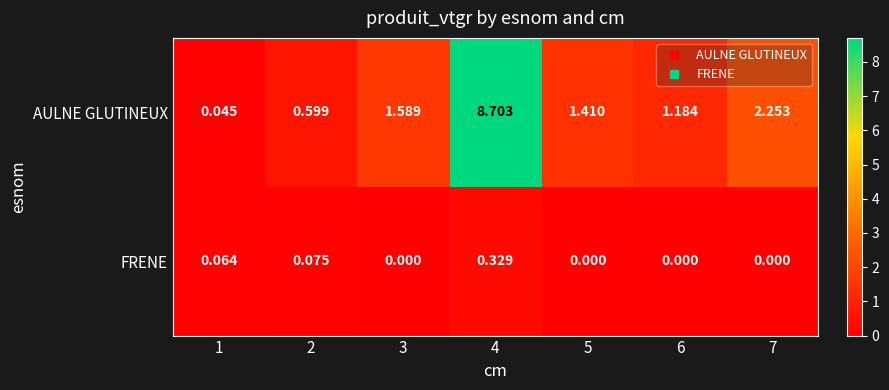

At which category is the sum across all series the highest?

4